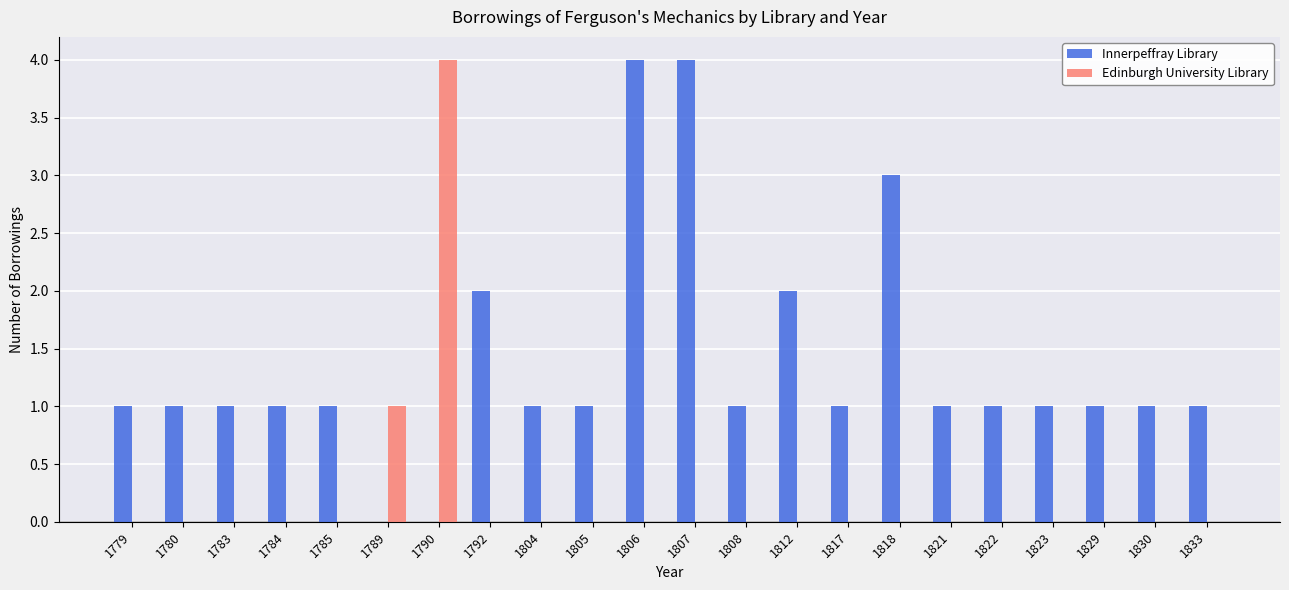

Reading left to right, transcribe all the data shown in this chart.

Innerpeffray Library: 1	1	1	1	1	0	0	2	1	1	4	4	1	2	1	3	1	1	1	1	1	1
Edinburgh University Library: 0	0	0	0	0	1	4	0	0	0	0	0	0	0	0	0	0	0	0	0	0	0